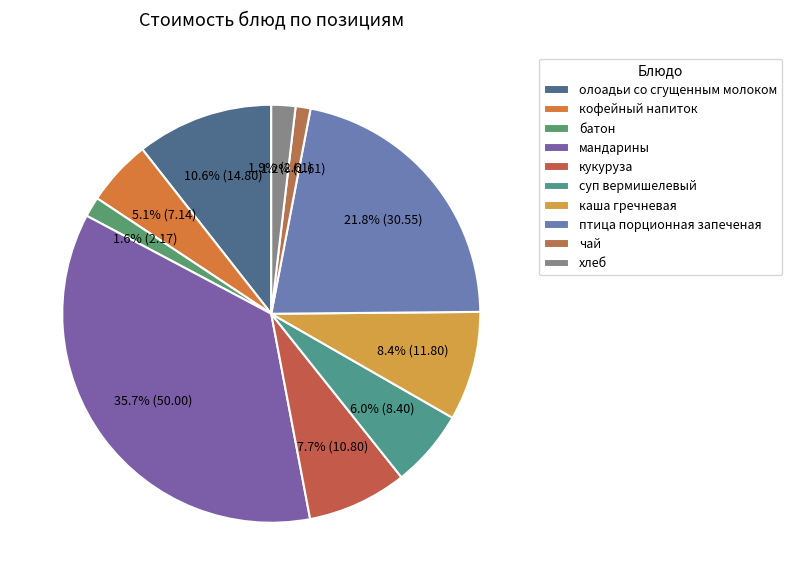

Which slice is the largest?

мандарины